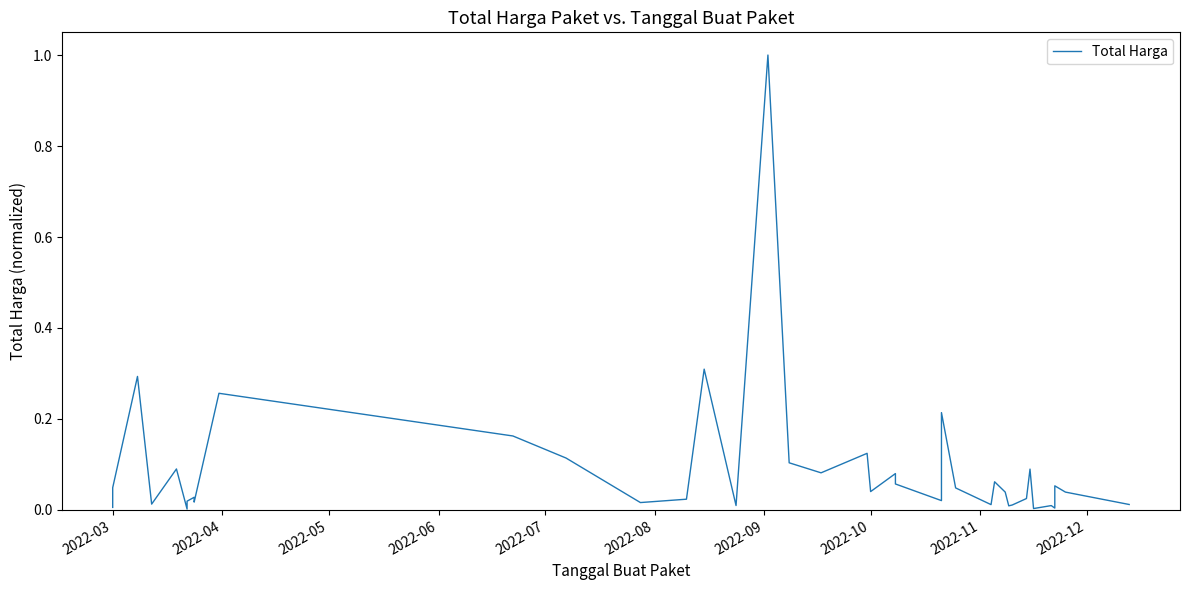

Reading left to right, what are all the values shown in this chart?

0.0	0.0	0.3	0.0	0.1	0.0	0.0	0.0	0.0	0.0	0.3	0.2	0.1	0.0	0.0	0.3	0.0	1.0	0.1	0.1	0.1	0.0	0.1	0.1	0.0	0.2	0.0	0.0	0.1	0.0	0.0	0.0	0.0	0.1	0.0	0.0	0.0	0.1	0.0	0.0